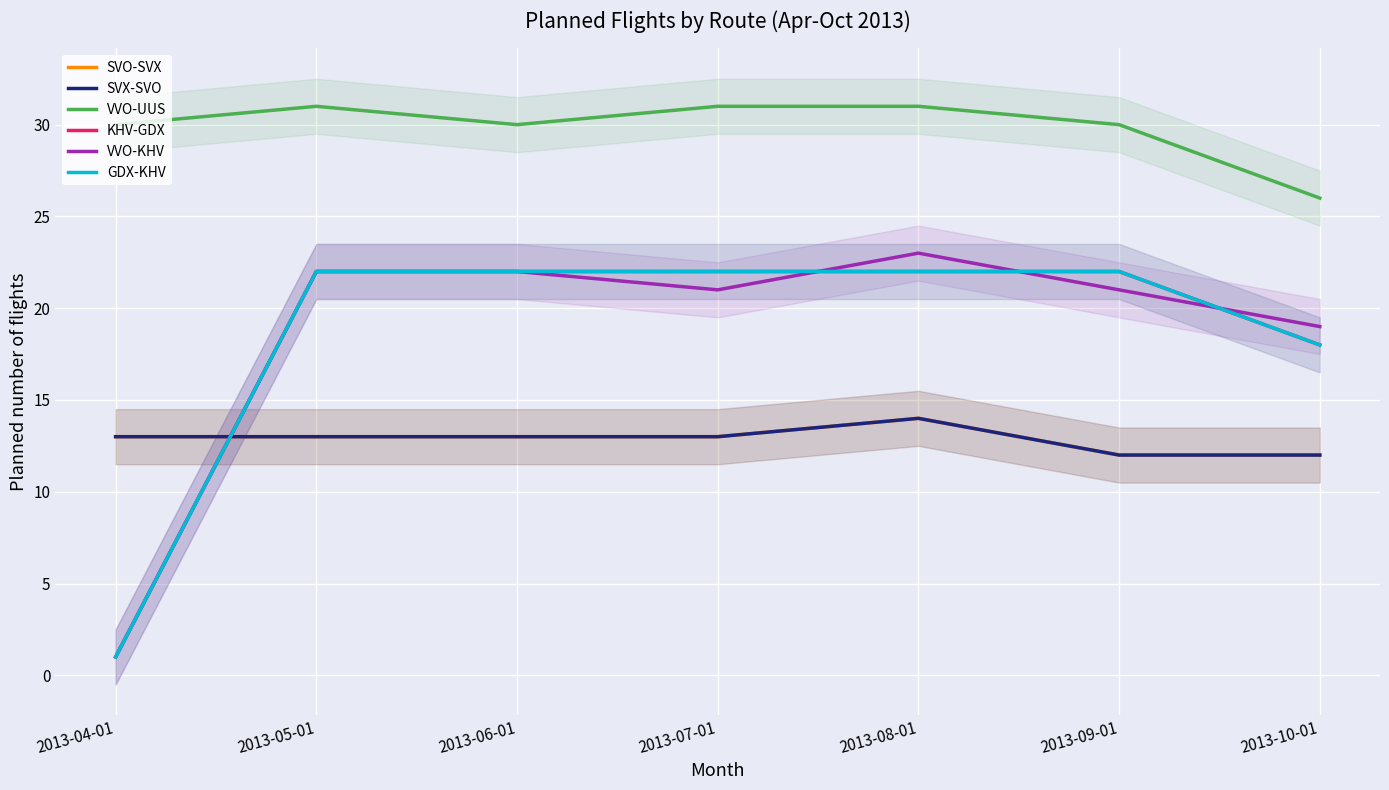

Reading left to right, transcribe all the data shown in this chart.

SVO-SVX: 13	13	13	13	14	12	12
SVX-SVO: 13	13	13	13	14	12	12
VVO-UUS: 30	31	30	31	31	30	26
KHV-GDX: 1	22	22	22	22	22	18
VVO-KHV: 1	22	22	21	23	21	19
GDX-KHV: 1	22	22	22	22	22	18